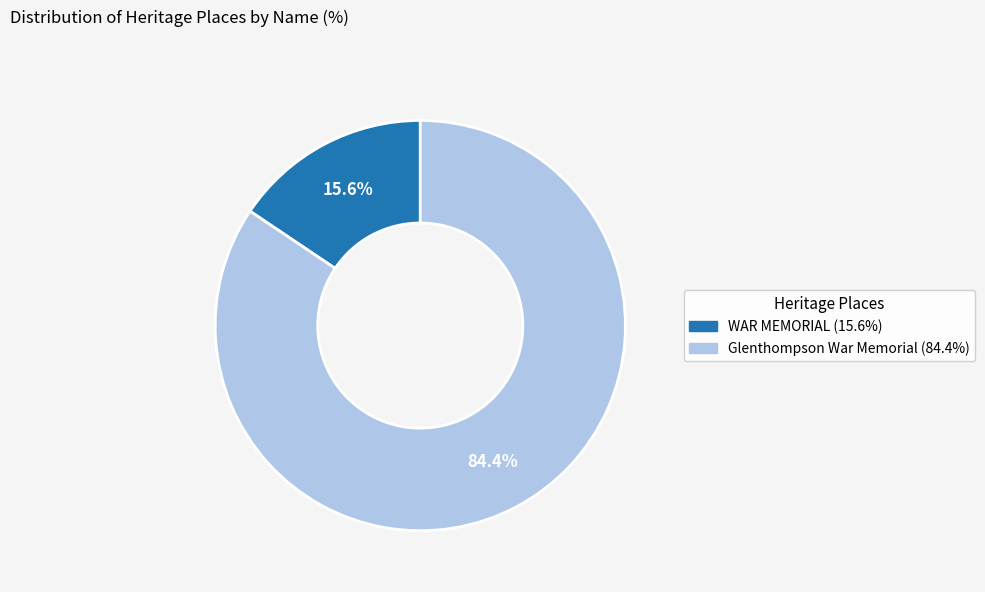

Is WAR MEMORIAL the majority of the pie?

No